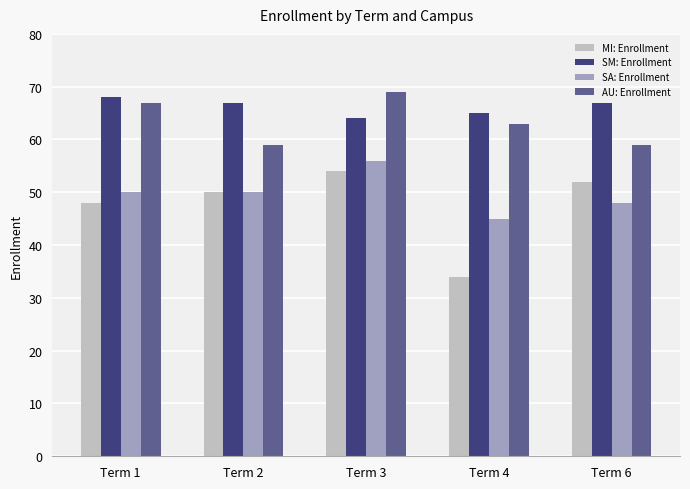

What is the total value across all series at Term 2?

226